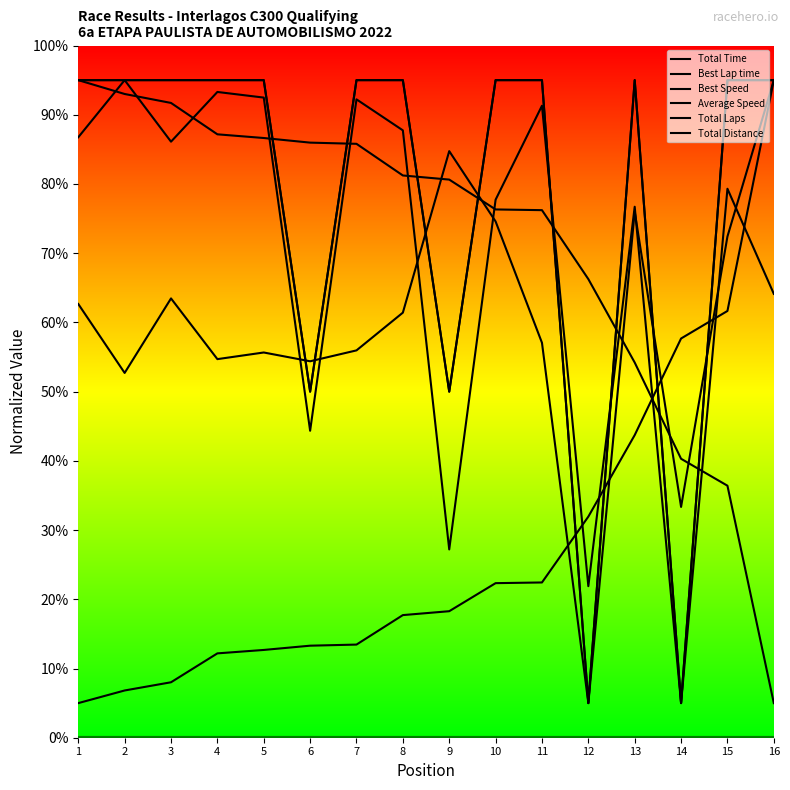

The Total Laps series shows 95.0 at 4. True or false?

True